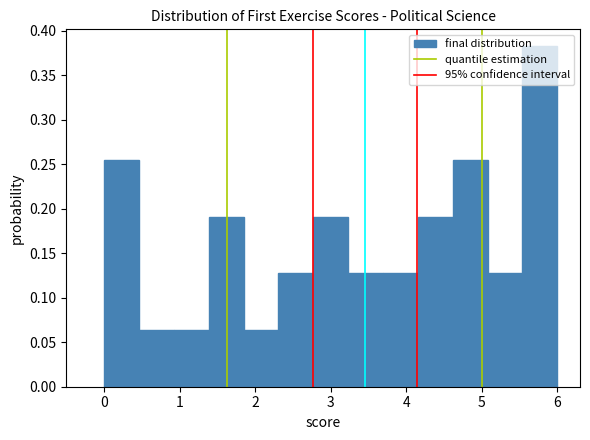

Reading left to right, transcribe this chart: for each bar, give the range it covers on the x-axis and its height. Neither the bar edges nor the heights are printed on the chart, so give them approximately, as read against the axes.

0.0 to 0.5: 0.255
0.5 to 0.9: 0.065
0.9 to 1.4: 0.065
1.4 to 1.8: 0.190
1.8 to 2.3: 0.065
2.3 to 2.8: 0.125
2.8 to 3.2: 0.190
3.2 to 3.7: 0.125
3.7 to 4.2: 0.125
4.2 to 4.6: 0.190
4.6 to 5.1: 0.255
5.1 to 5.5: 0.125
5.5 to 6.0: 0.380